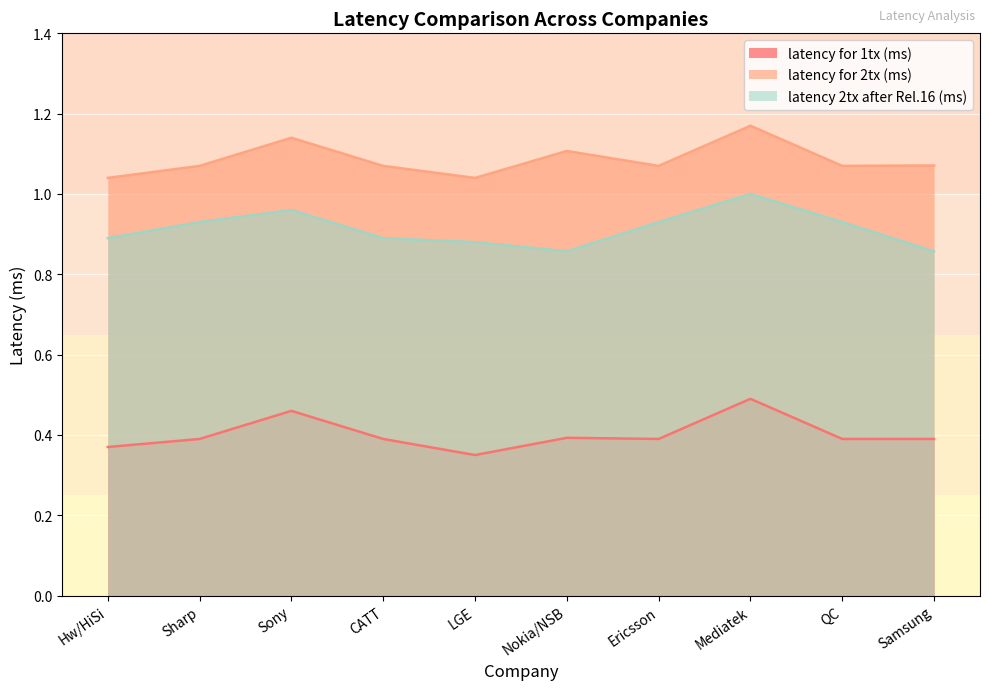

True or false: latency 2tx after Rel.16 (ms) and latency for 2tx (ms) intersect in this chart.

False